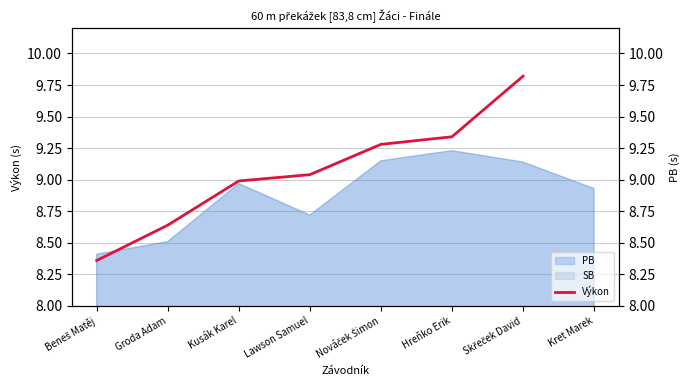

How many categories are shown in the chart?

8